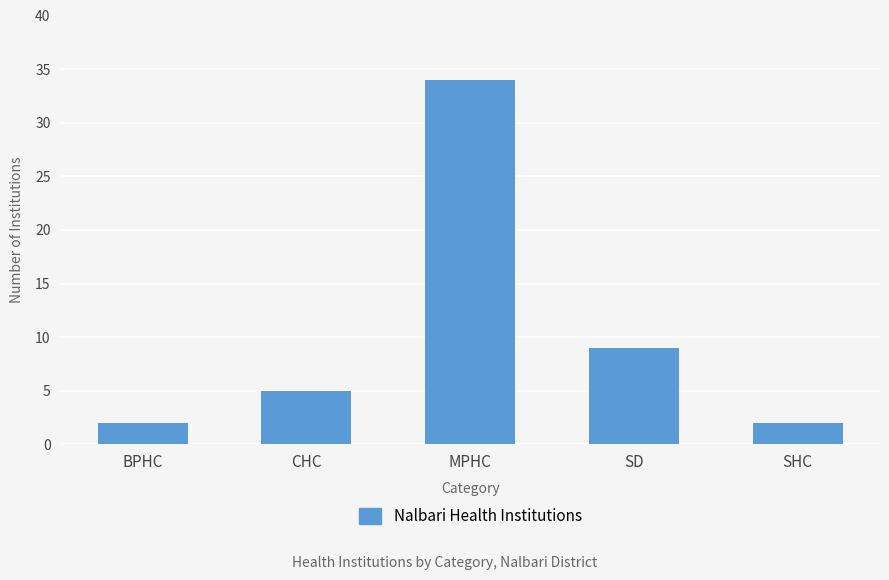

What is the change in value from CHC to SD?

+4